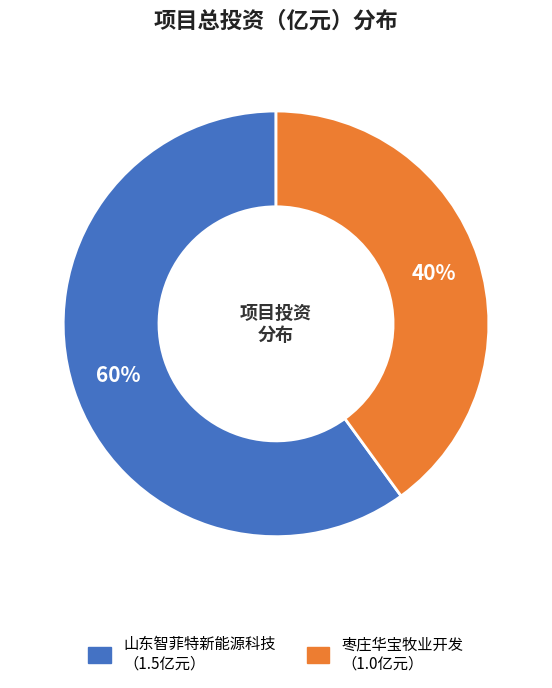

To the nearest percent, what is the average slice percentage?

50%